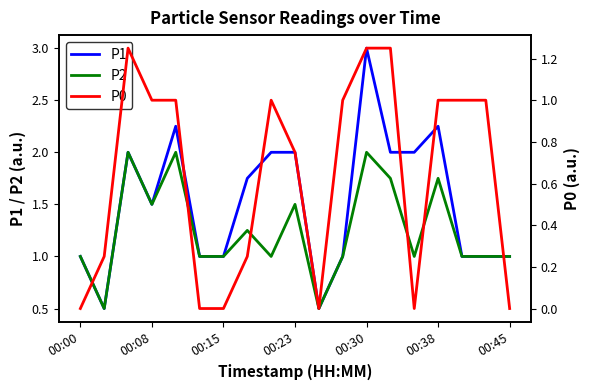

At which label is P1 closest to 1?

00:00